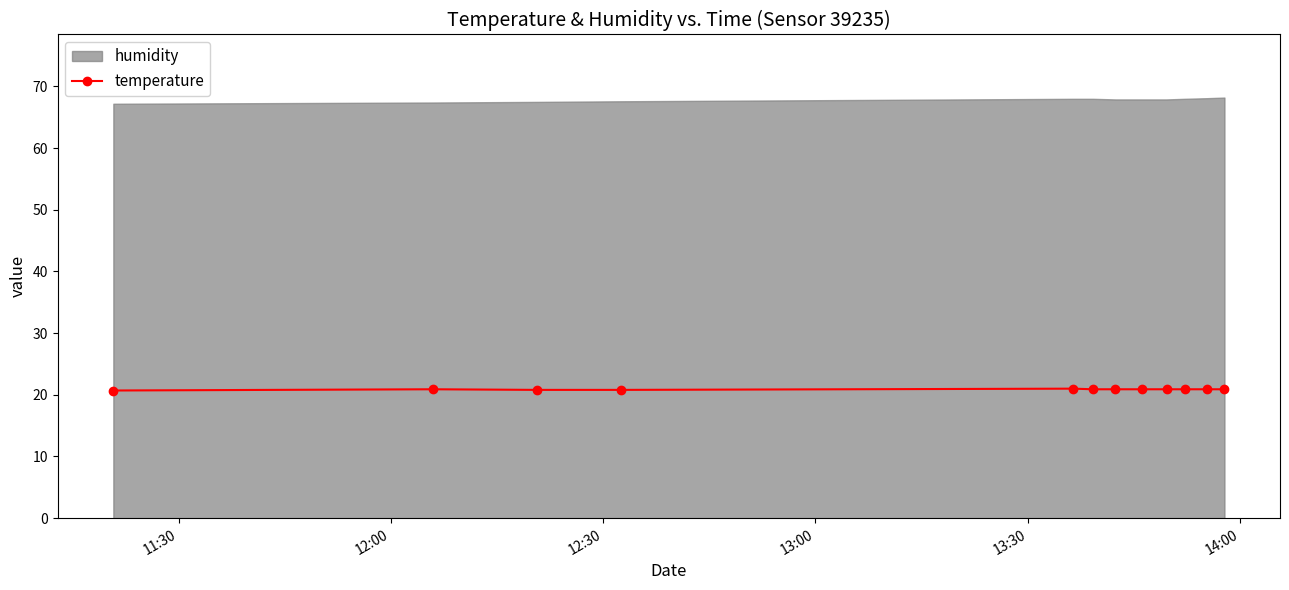

What is the value of the temperature point at the 10th from the left?

20.9